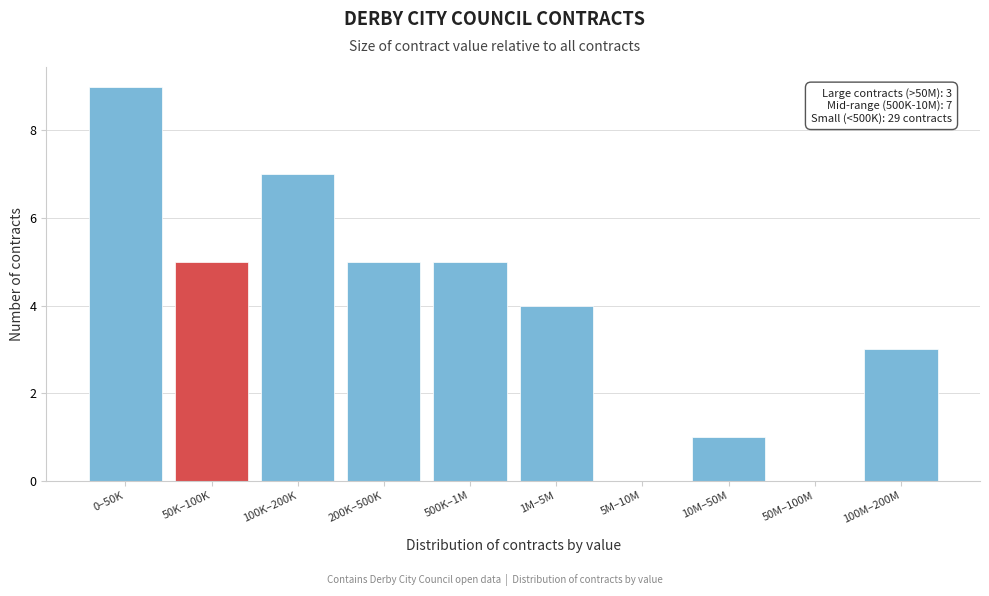

Reading left to right, list all the values displayed in this chart.

0–50K=9	50K–100K=5	100K–200K=7	200K–500K=5	500K–1M=5	1M–5M=4	5M–10M=0	10M–50M=1	50M–100M=0	100M–200M=3